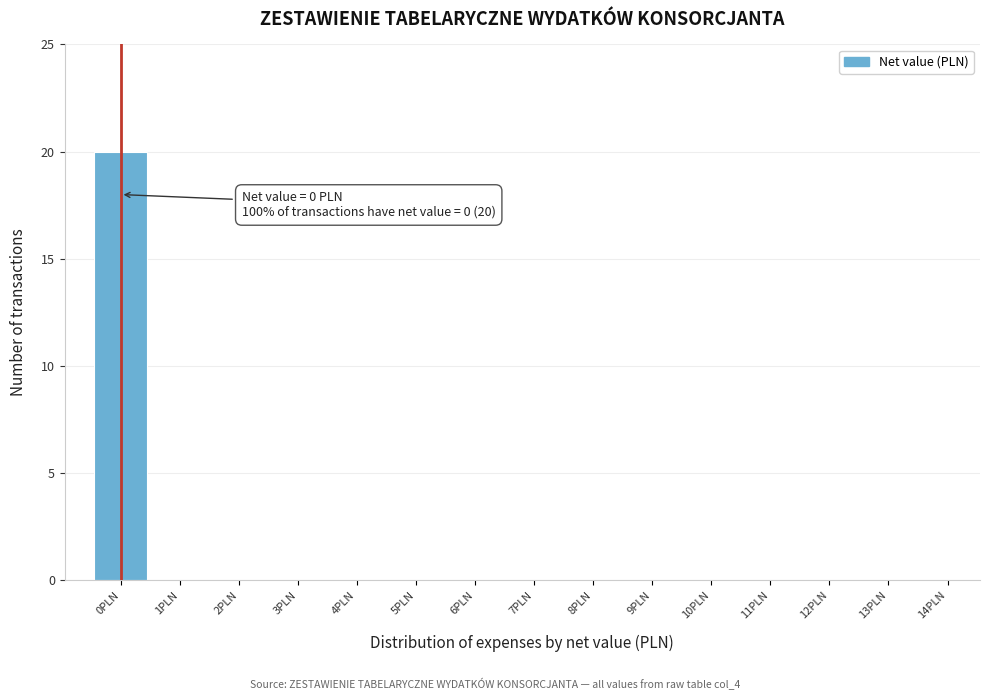

Reading right to left, list all the values displayed in this chart.

14PLN=0	13PLN=0	12PLN=0	11PLN=0	10PLN=0	9PLN=0	8PLN=0	7PLN=0	6PLN=0	5PLN=0	4PLN=0	3PLN=0	2PLN=0	1PLN=0	0PLN=20